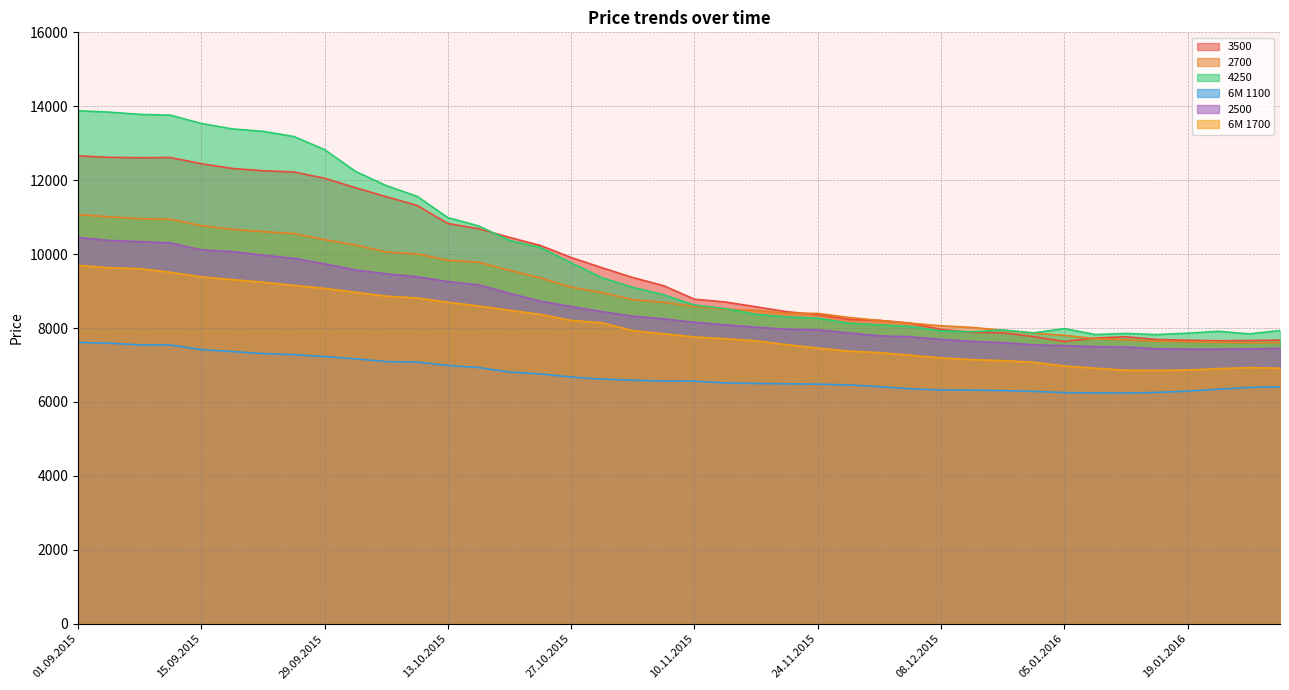

The 6M 1100 series shows 6322 at 10.12.2015. True or false?

True